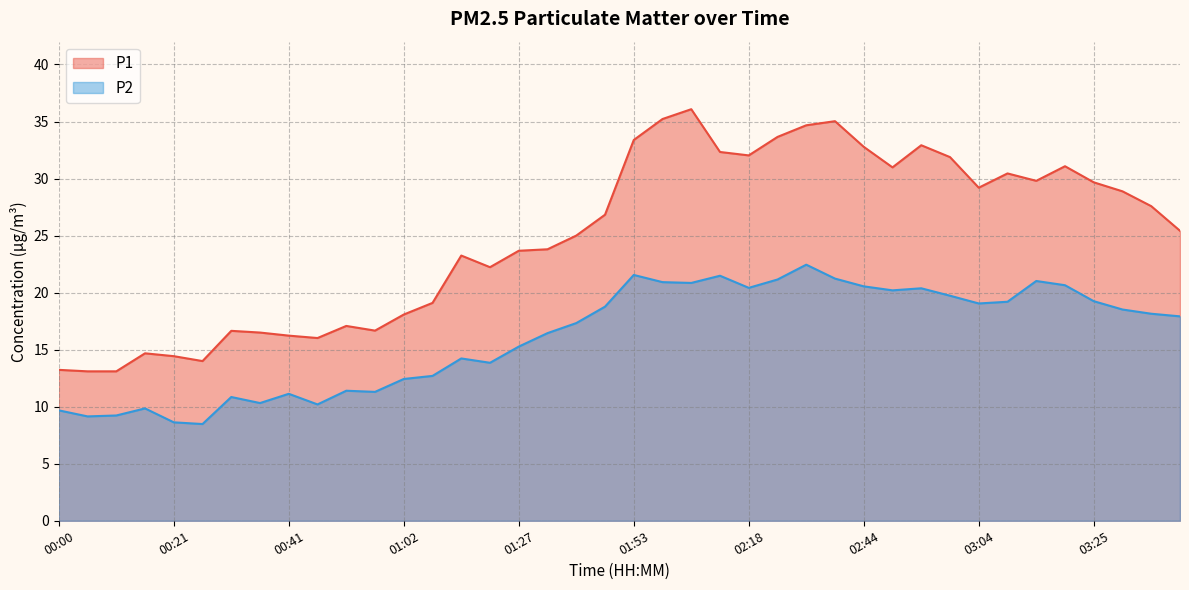

How many distinct data groups are displayed?

2